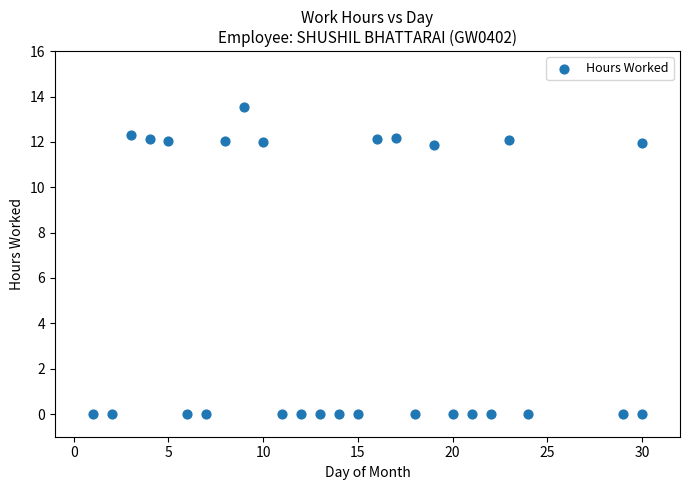

What is the range of Y values (max minus min)?

13.5